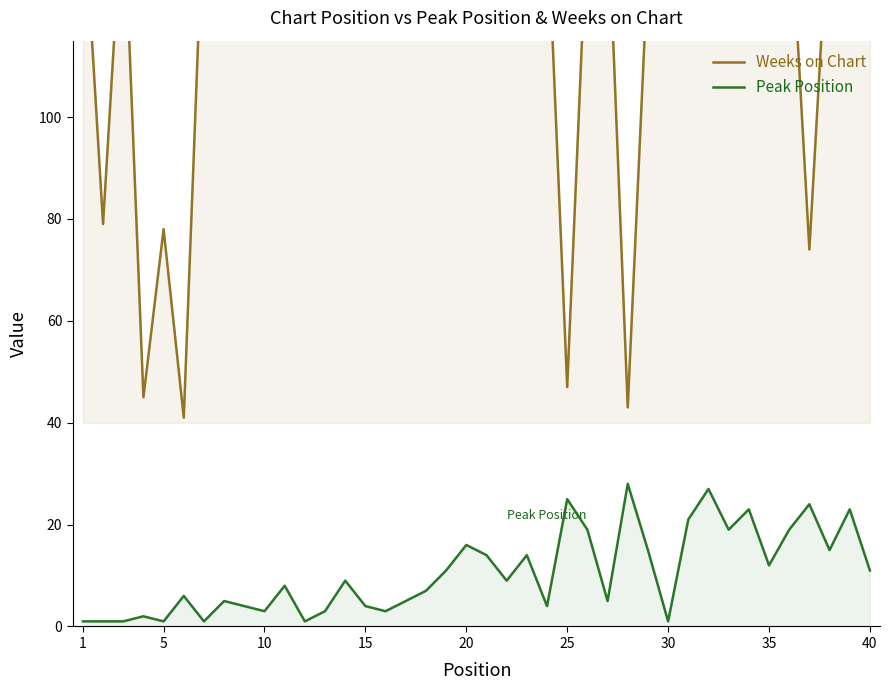

What is the difference between the maximum and minimum values in the Peak Position series?

27